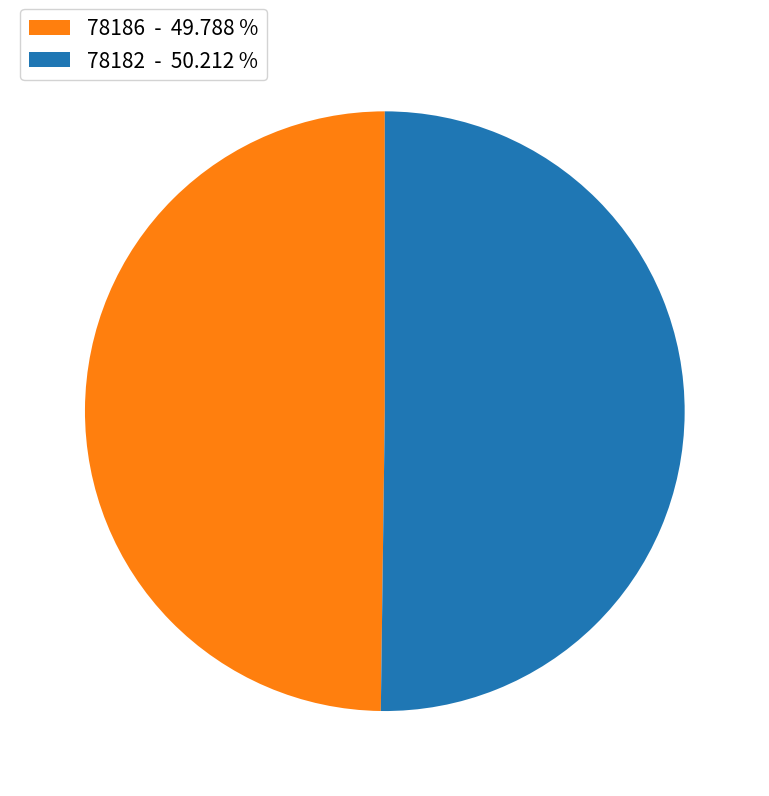

Do 78182 and 78186 together represent more than half of the pie?

Yes